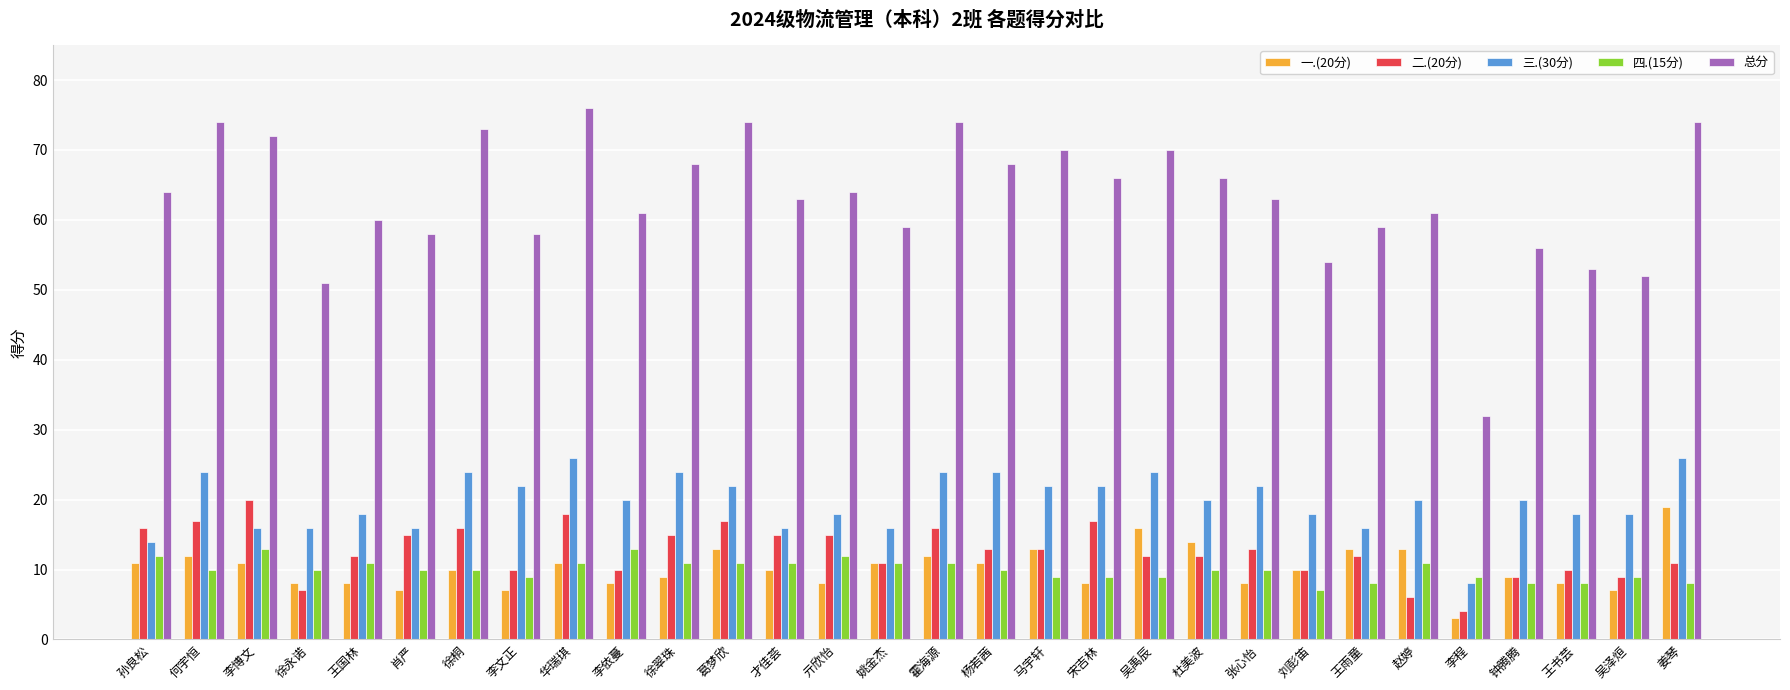

Is the value of 总分 at 李博文 greater than the value of 二.(20分) at 李依蔓?

Yes